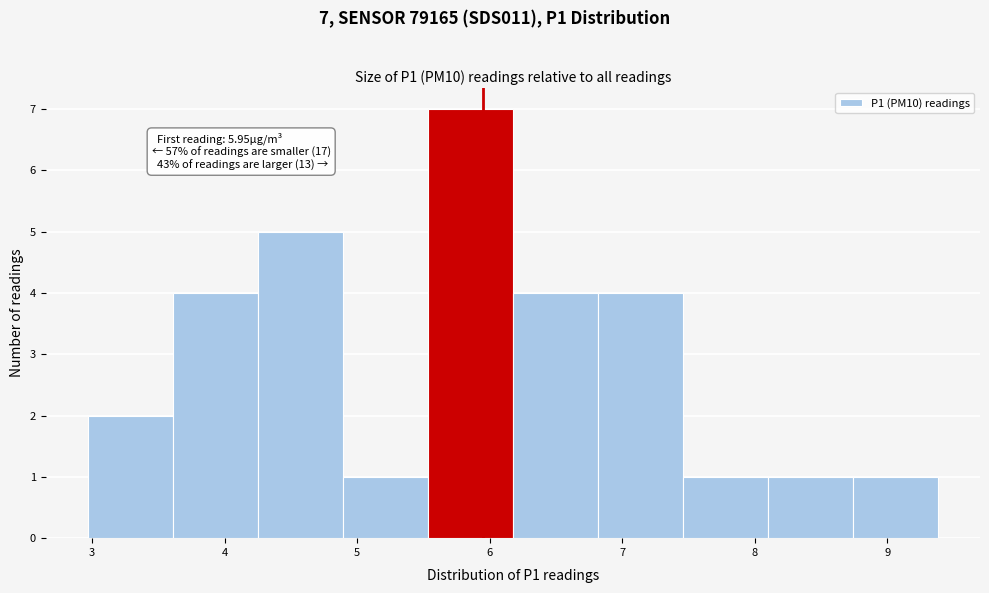

Which range on the x-axis has the tallest bar?

5.5 to 6.2